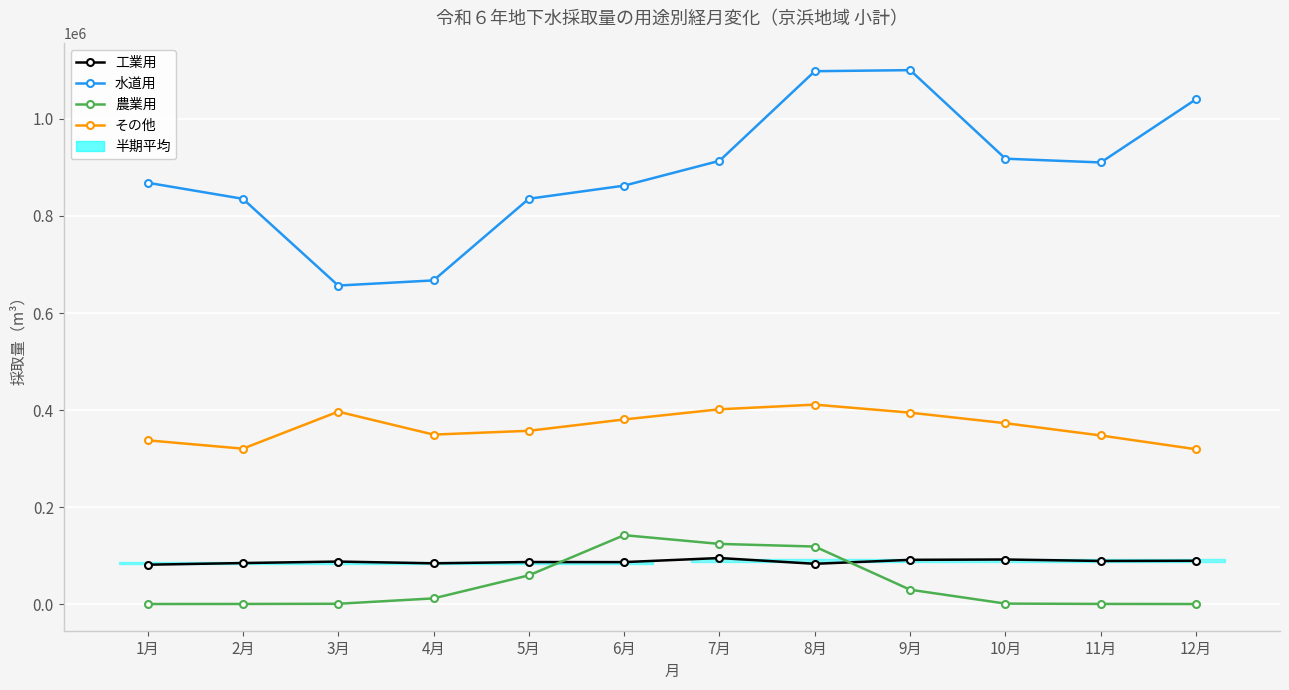

At 9月, list the series in order from smallest to largest.

農業用, 工業用, その他, 水道用